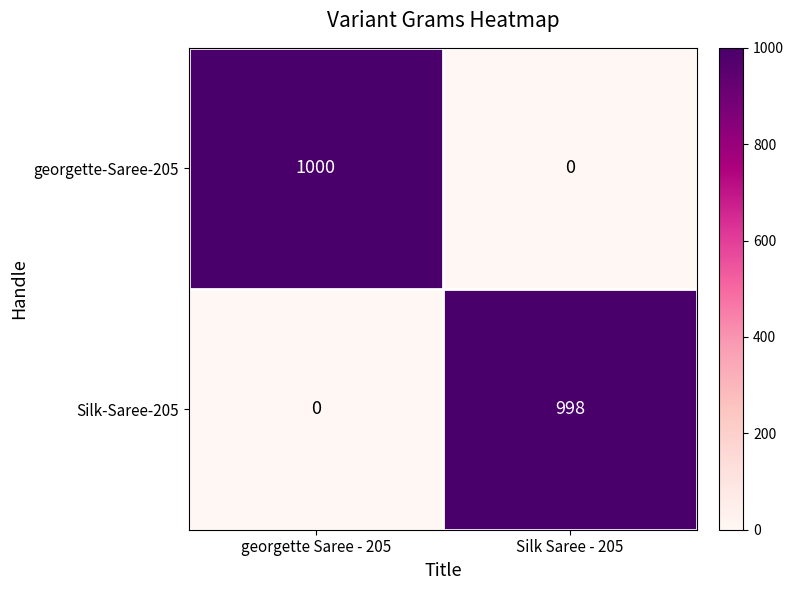

What is the difference between the maximum and minimum values in the georgette-Saree-205 series?

1000